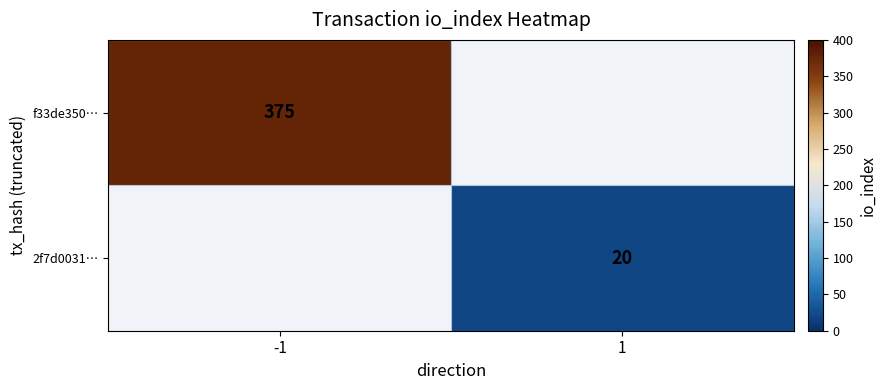

Is the value of 2f7d0031… at 1 greater than the value of f33de350… at -1?

No